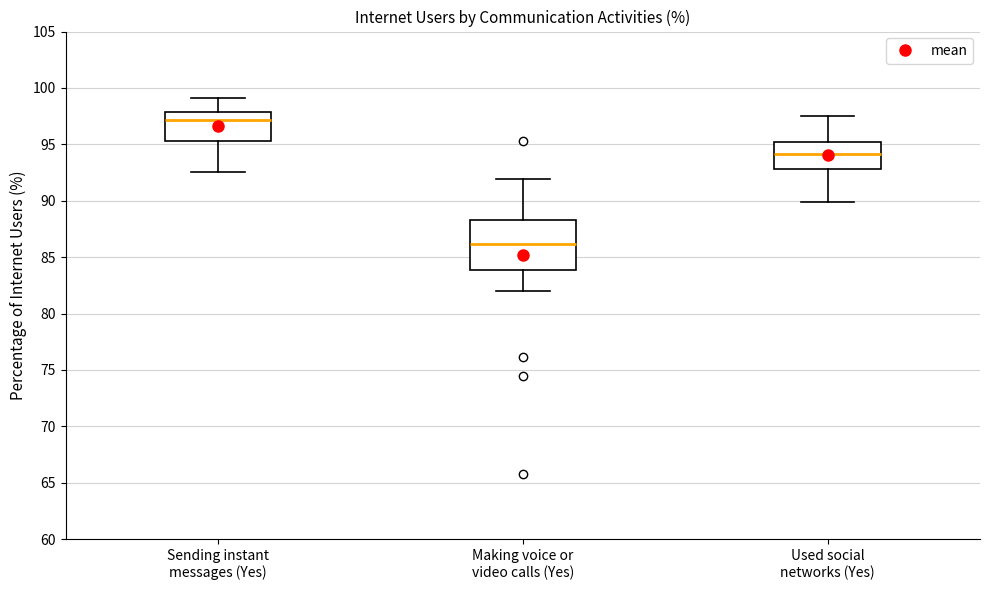

Which box has the lowest median line?

Making voice or video calls (Yes)